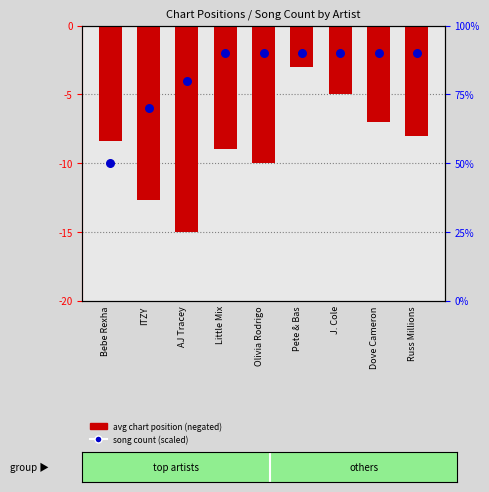

Which series has the largest Y range (max minus min)?

avg chart position (negated)